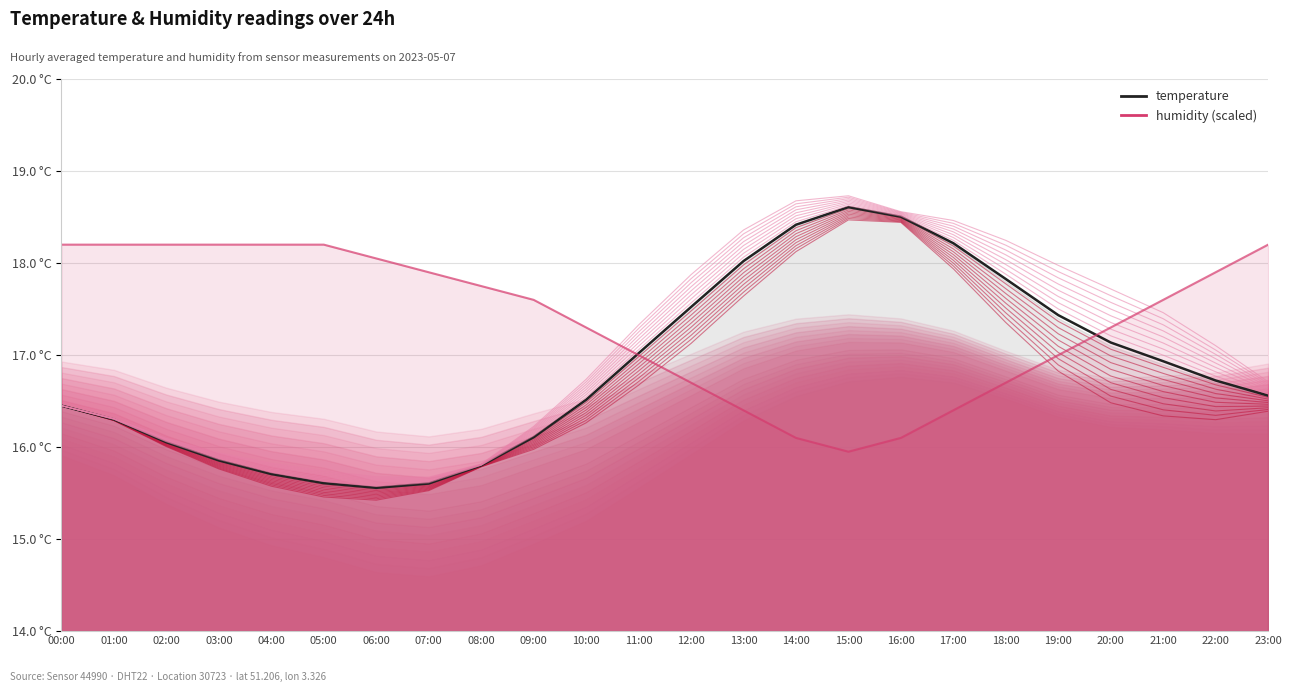

Between 10:00 and 09:00, which is larger?

10:00